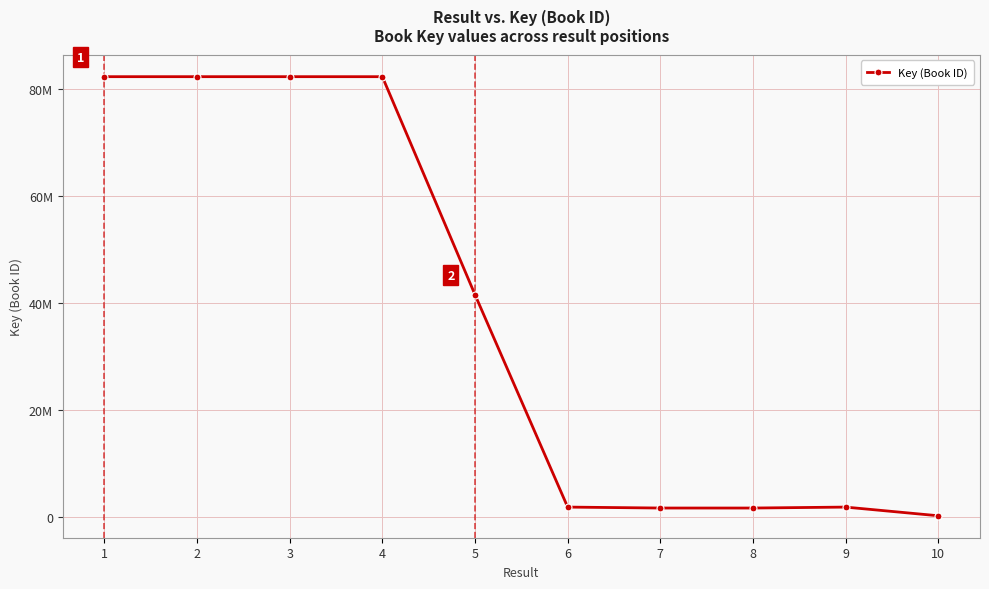

Rank the categories by value from highest to lowest.

1, 3, 2, 4, 5, 6, 9, 8, 7, 10